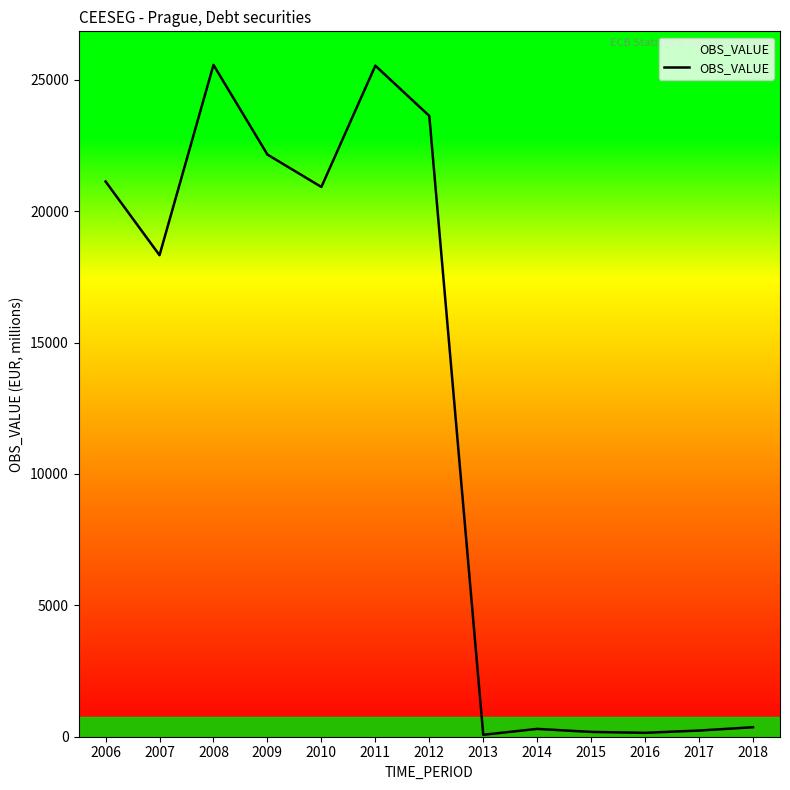

What is the change in value from 2010 to 2017?

-20687.8